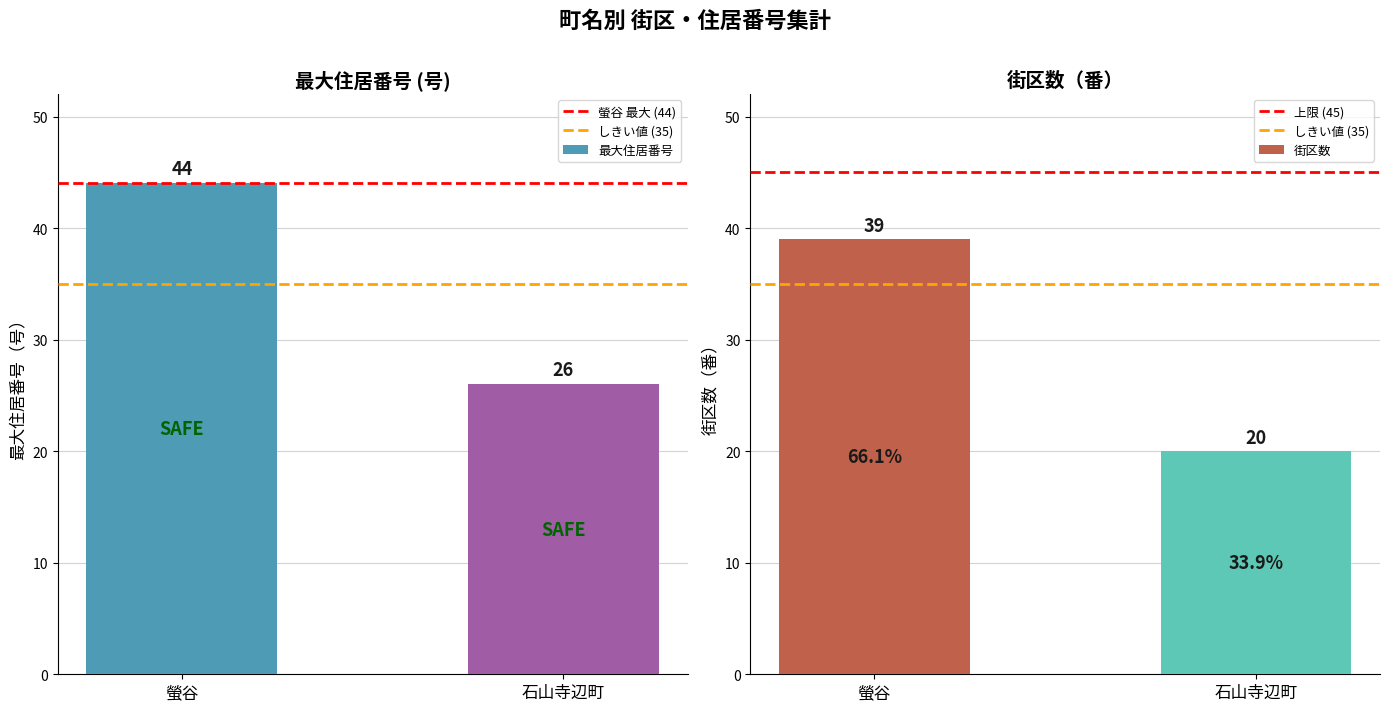

The 街区数 series shows 16 at 螢谷. True or false?

False